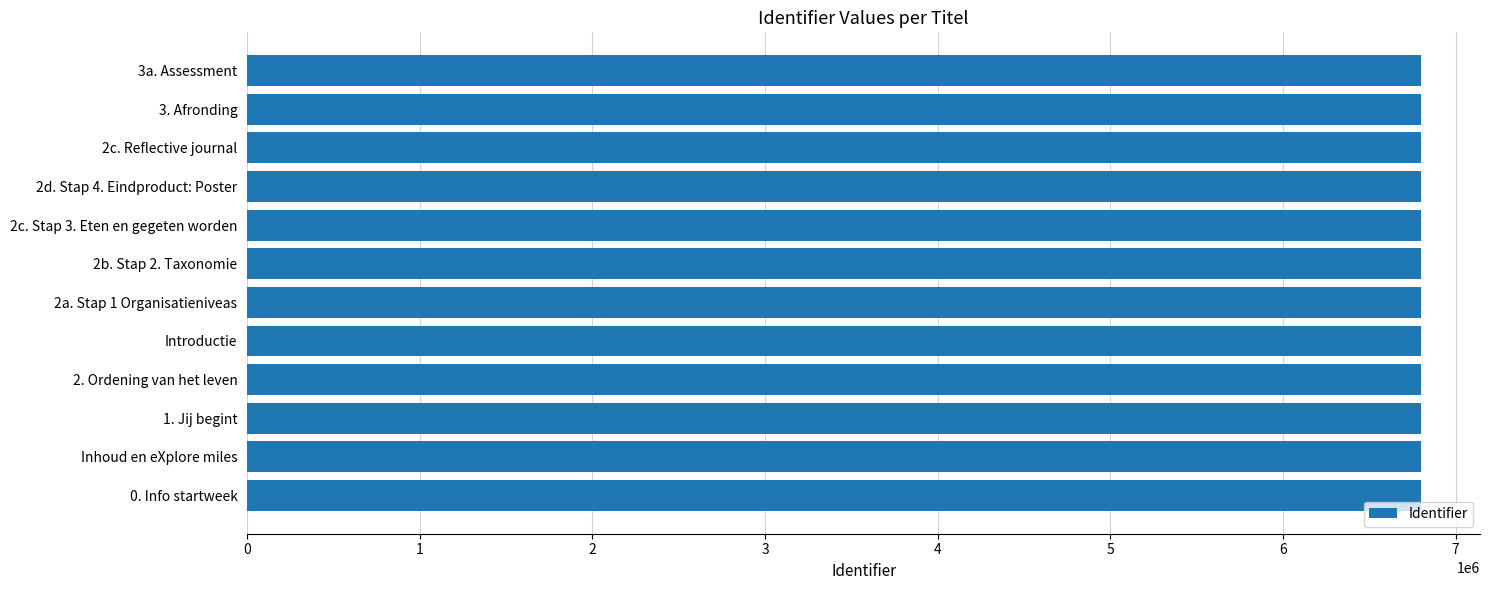

What is the average value?

6798622